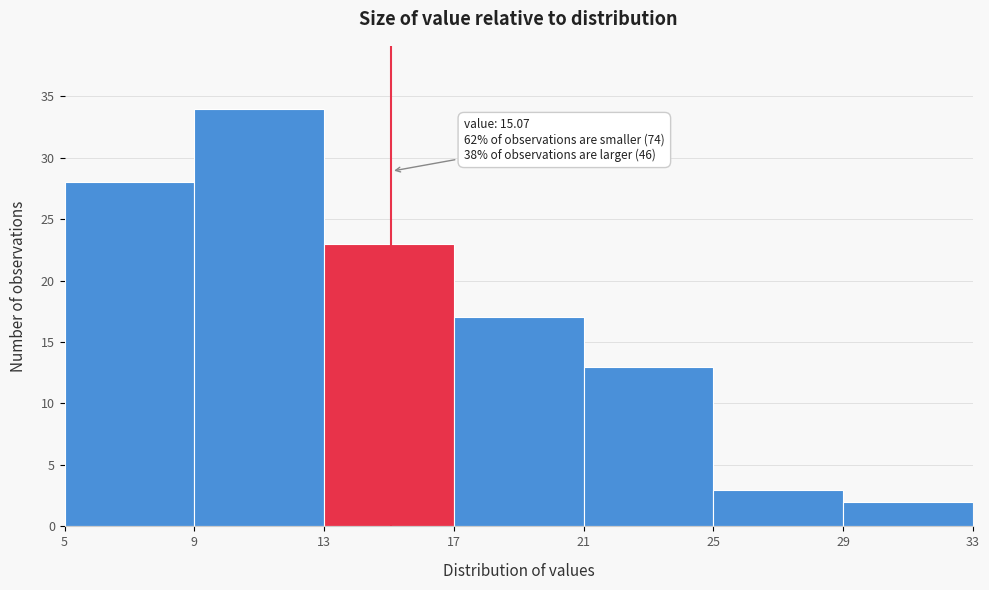

Which range on the x-axis has the tallest bar?

9 to 13